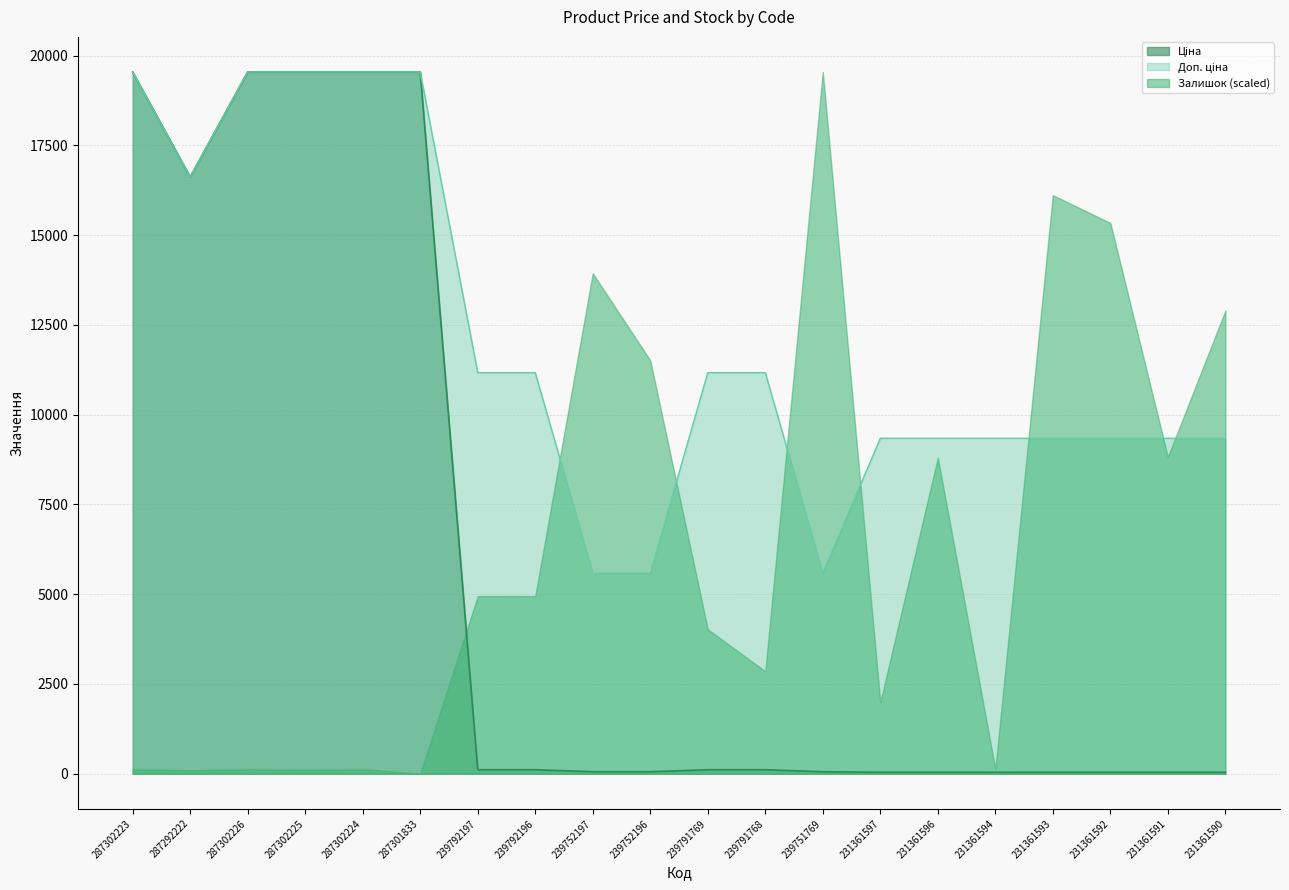

In Доп. ціна, how many points are lower than both neighbors (excluding endpoints)?

2